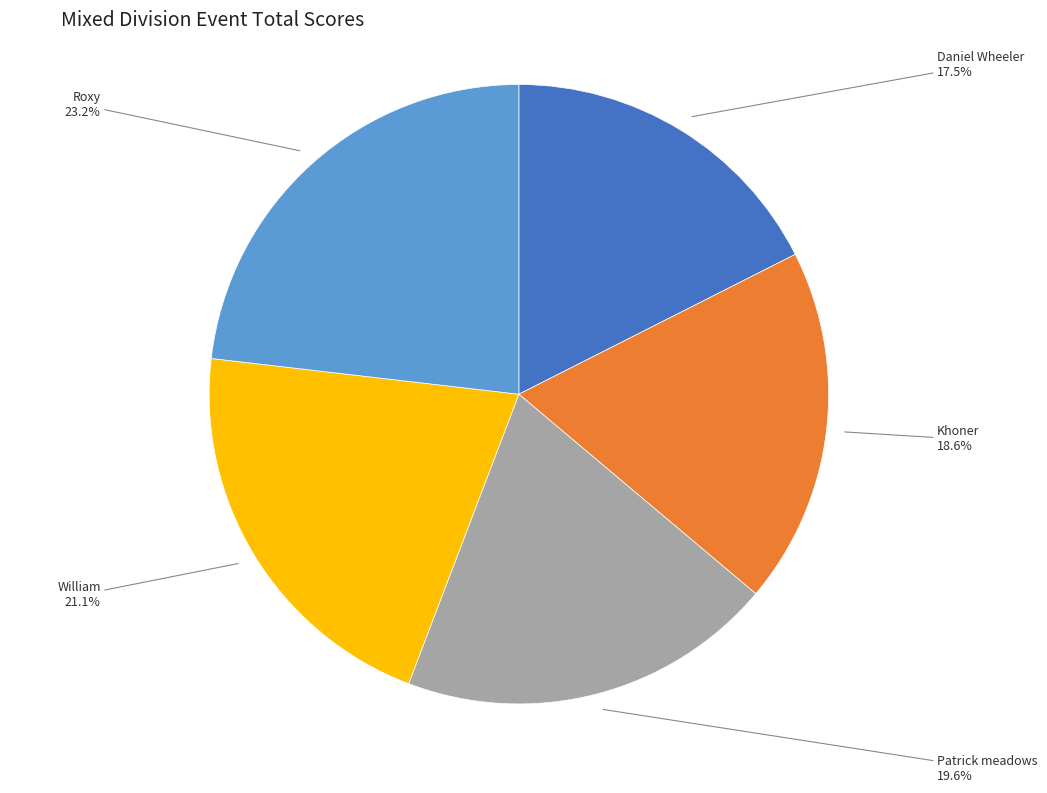

Is there a majority slice in this chart?

No